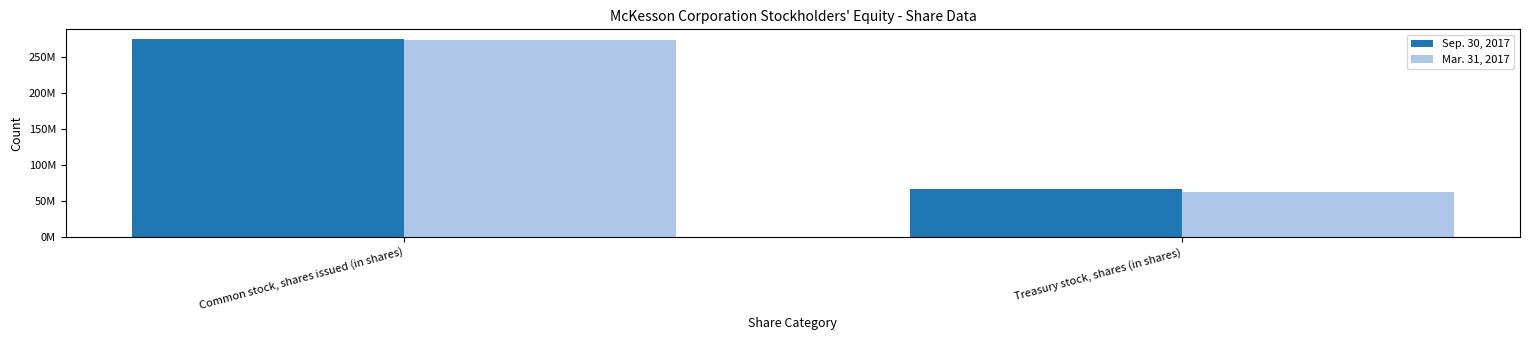

Are the bars horizontal?

No